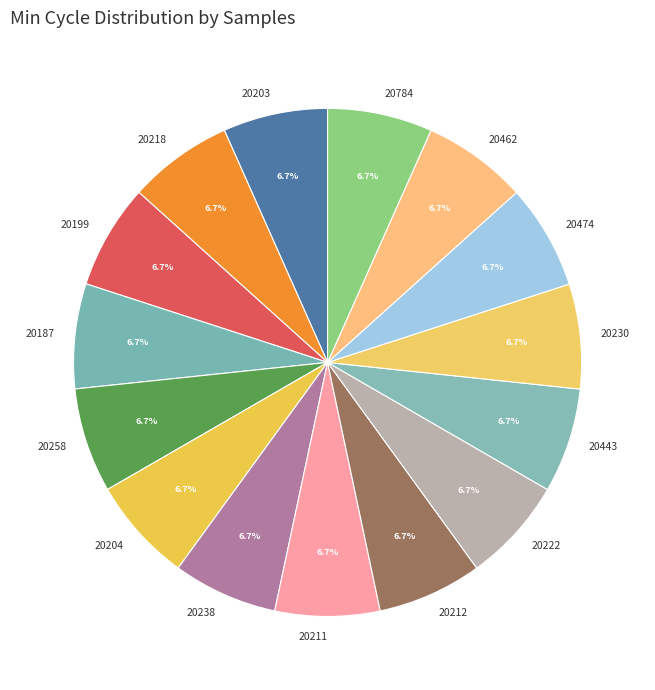

The 20238 slice represents 1% of the pie. True or false?

False